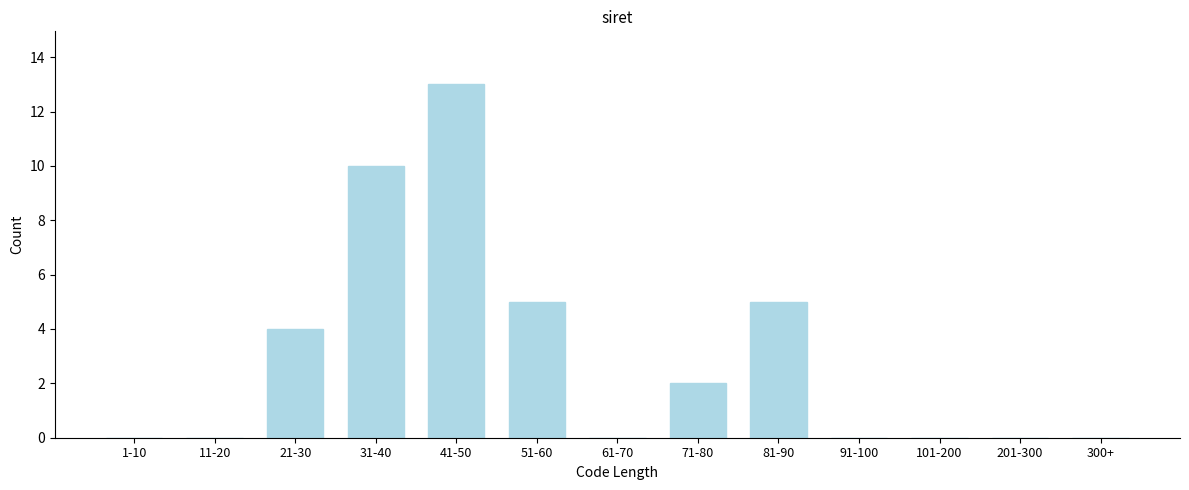

Reading left to right, extract all data points from this chart.

1-10=0	11-20=0	21-30=4	31-40=10	41-50=13	51-60=5	61-70=0	71-80=2	81-90=5	91-100=0	101-200=0	201-300=0	300+=0